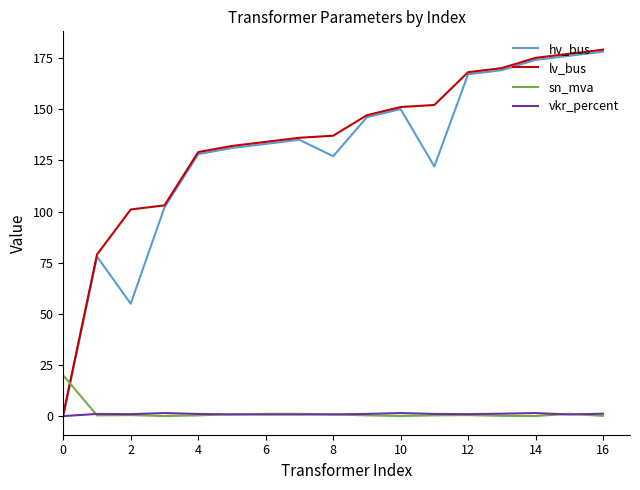

True or false: sn_mva and hv_bus cross at least once.

True